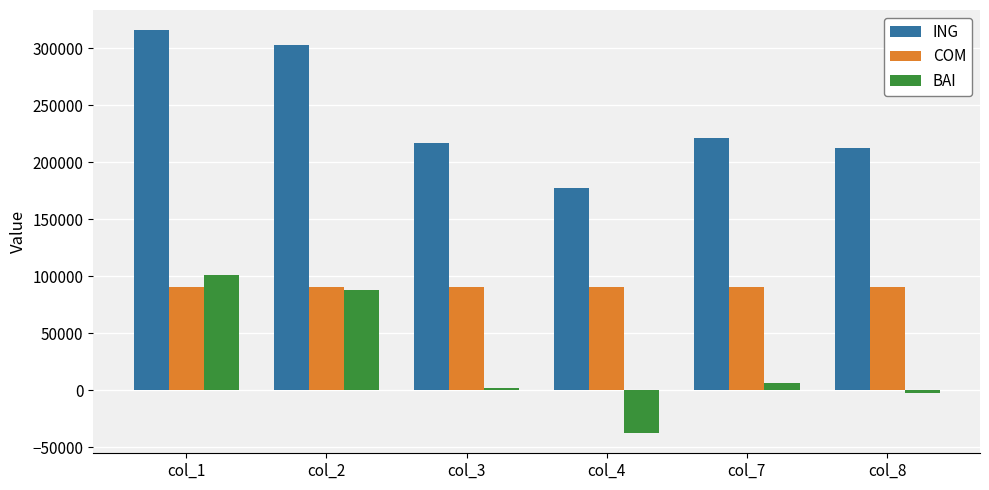

At which category is the sum across all series the highest?

col_1